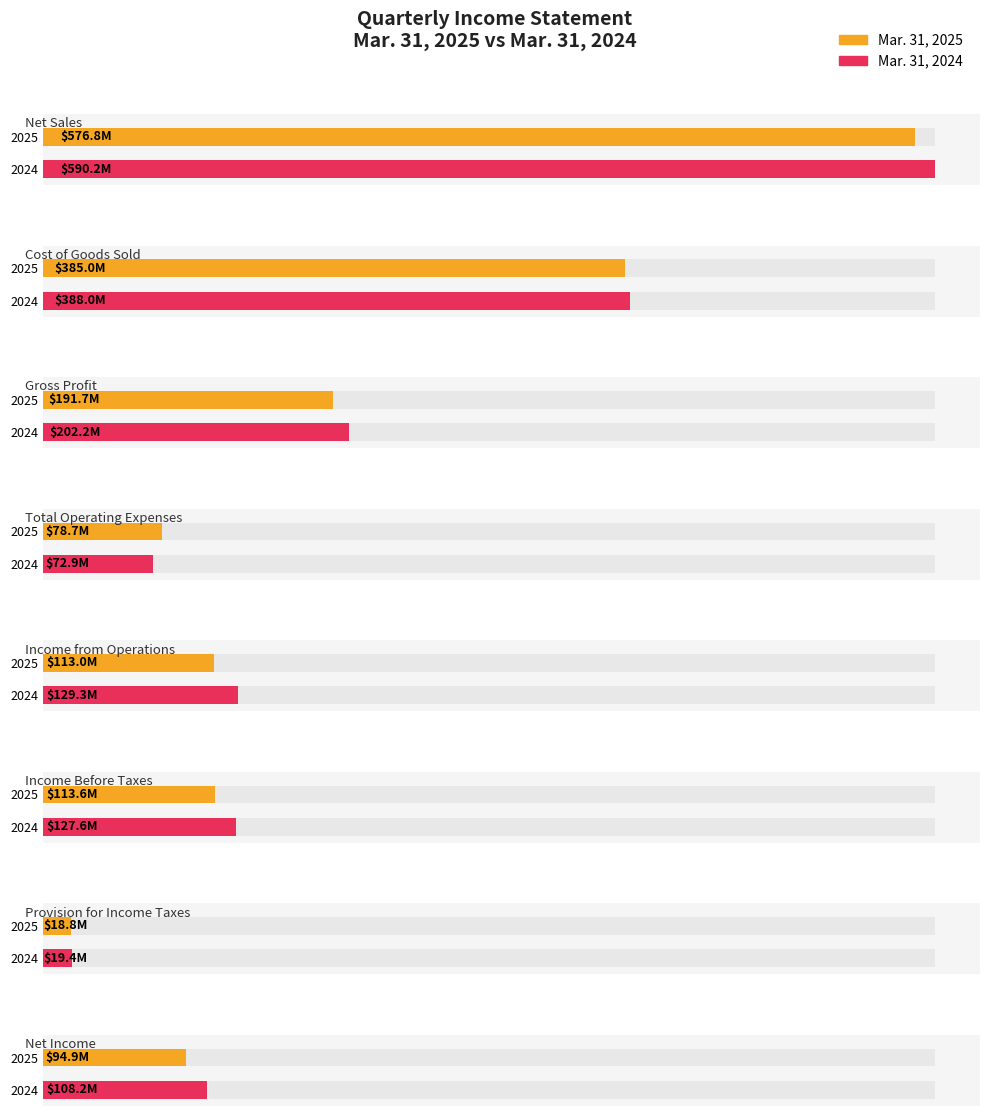

Rank the series by their average value, from highest to lowest.

Mar. 31, 2024, Mar. 31, 2025